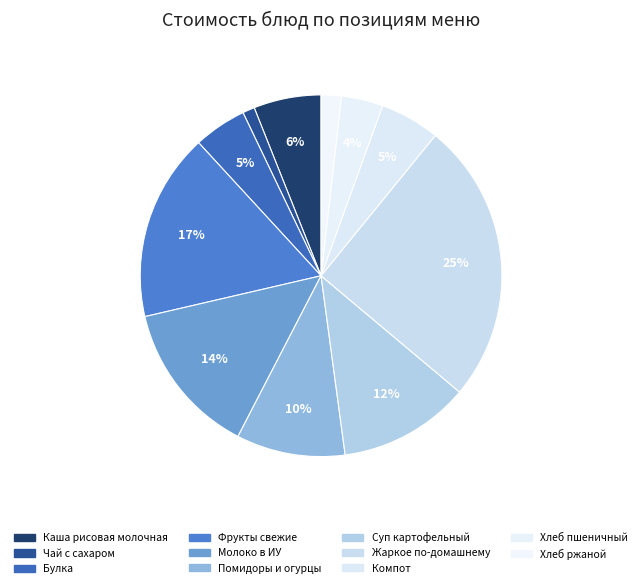

To the nearest percent, what is the average slice percentage?

9%